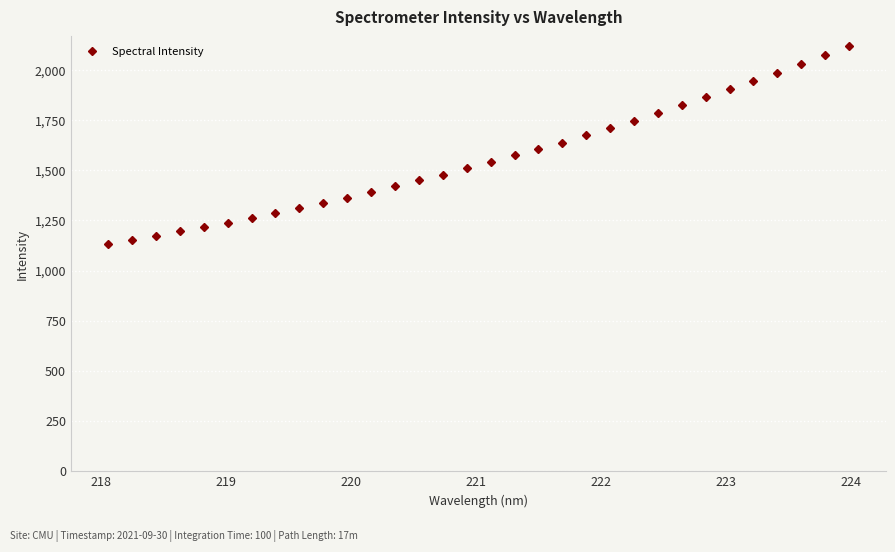

What is the value of the 10th point from the left?

1338.7